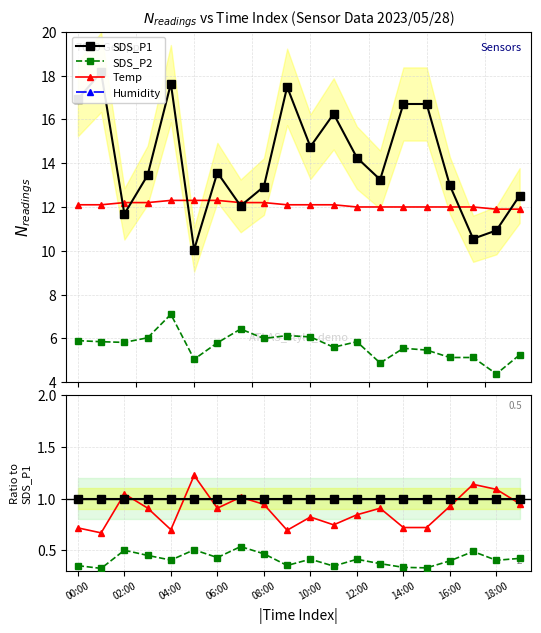

True or false: SDS_P1 and SDS_P2 cross at least once.

False